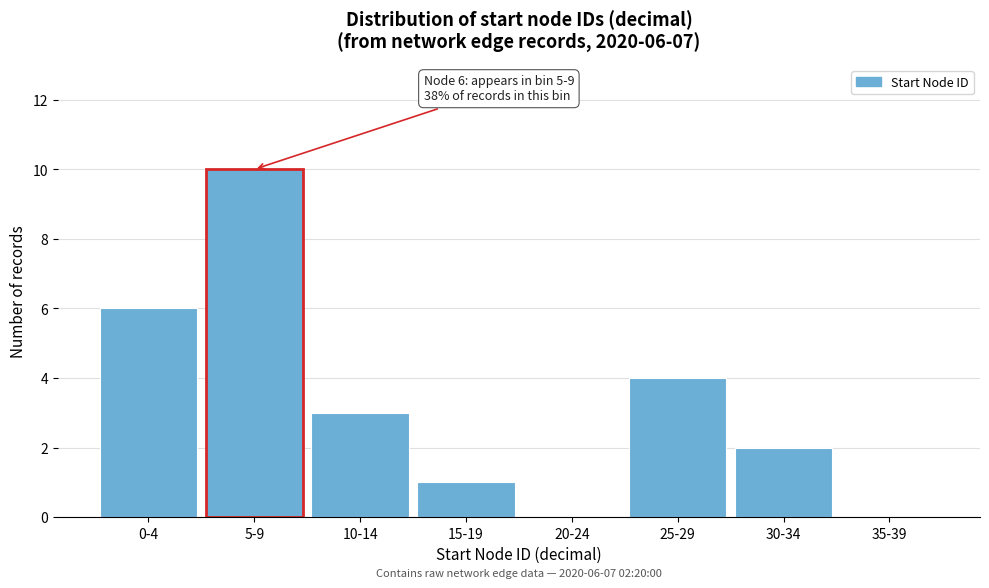

Reading left to right, what are all the values shown in this chart?

0-4=6	5-9=10	10-14=3	15-19=1	20-24=0	25-29=4	30-34=2	35-39=0